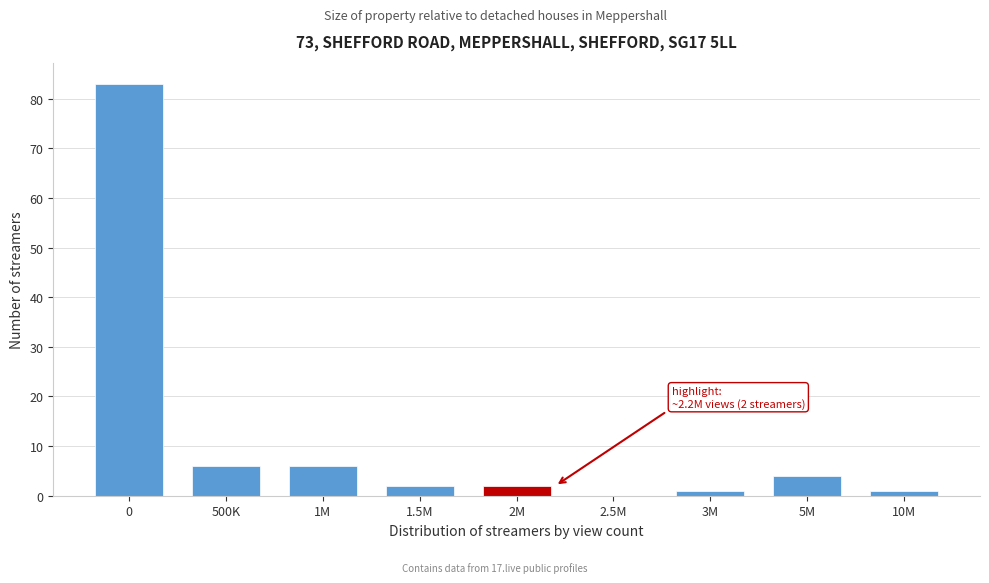

Reading left to right, extract all data points from this chart.

0=83	500K=6	1M=6	1.5M=2	2M=2	2.5M=0	3M=1	5M=4	10M=1